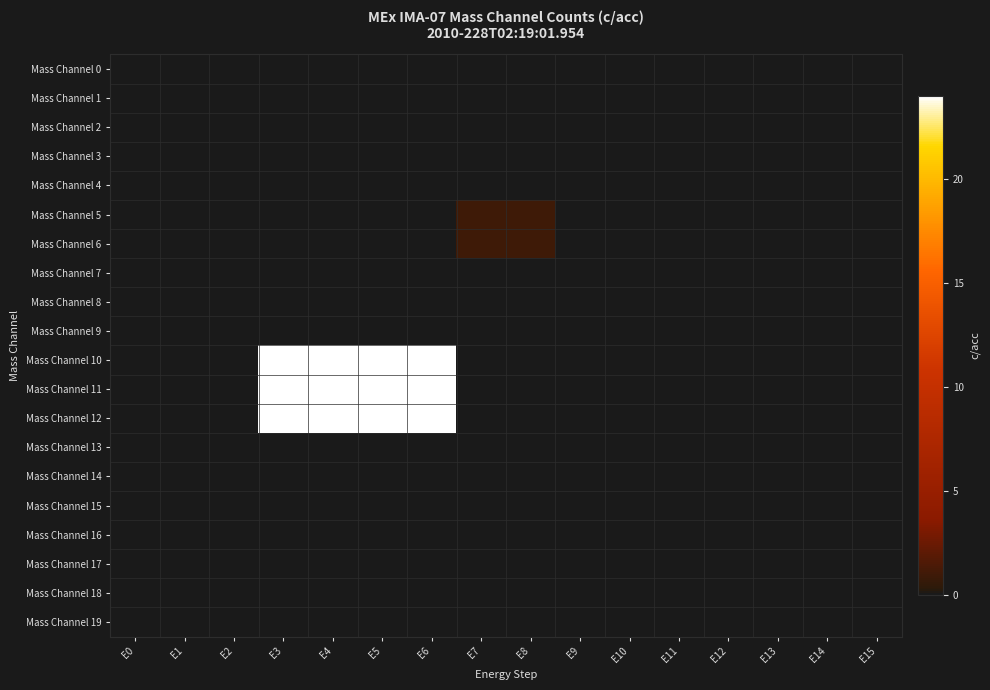

What is the maximum value shown in the chart?

24